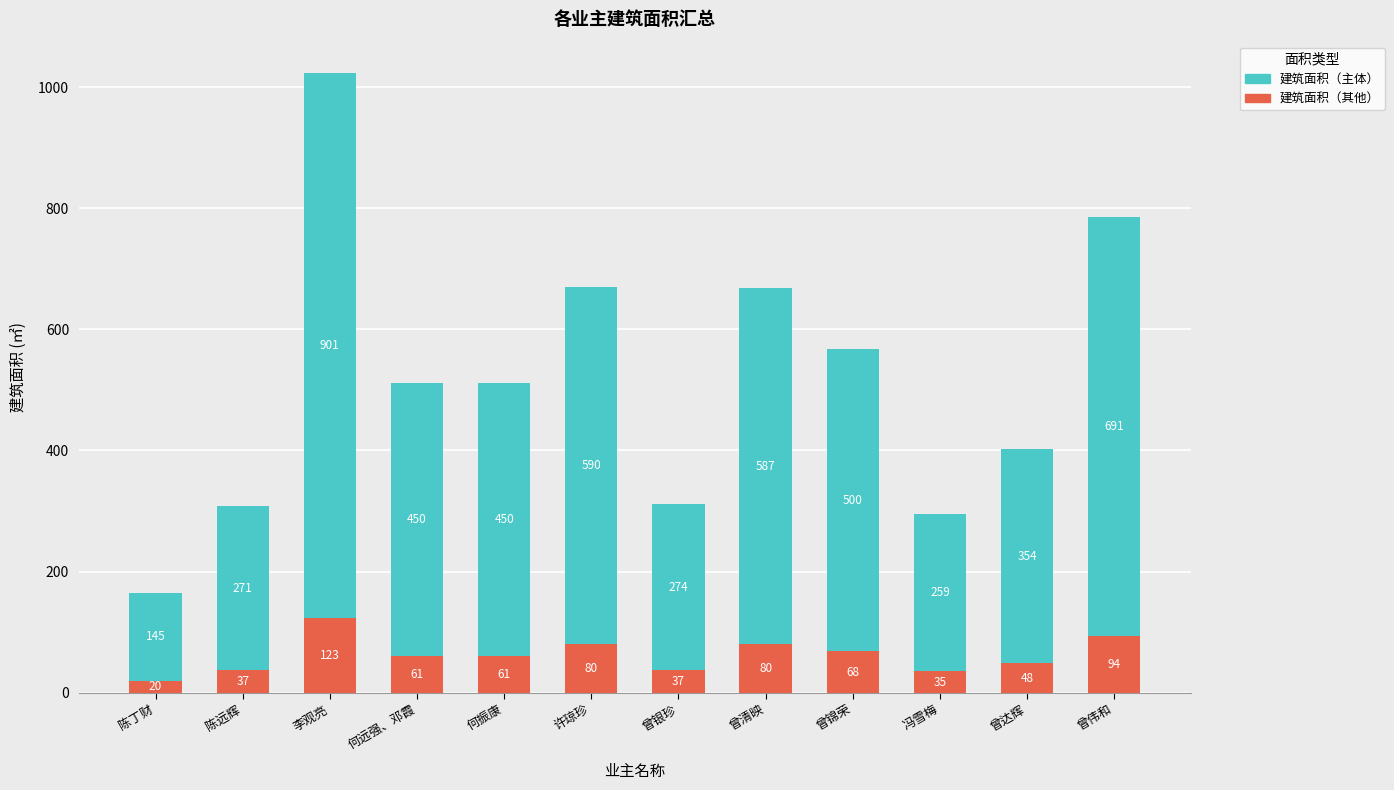

Does the chart contain any negative values?

No